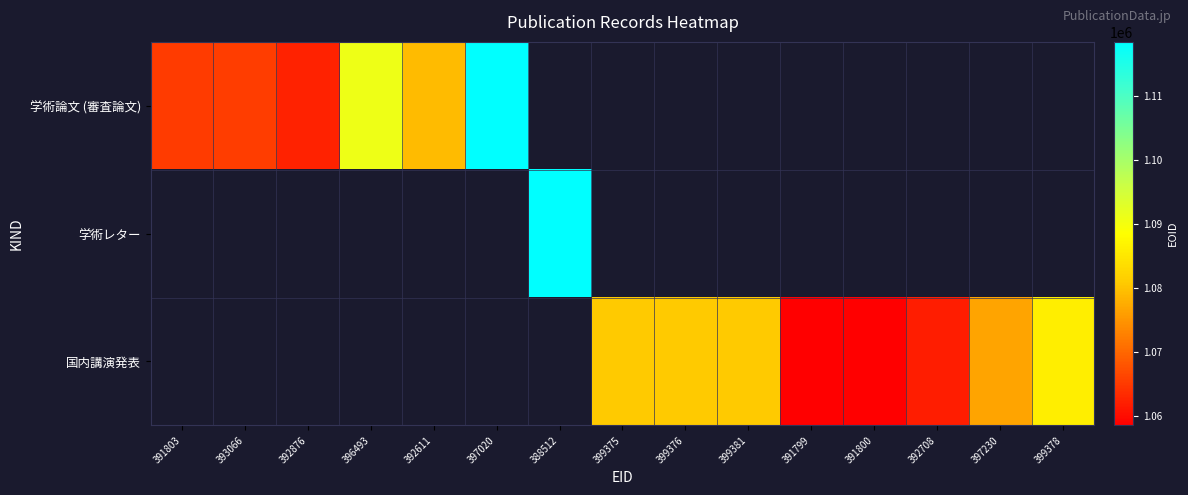

What is the difference between the maximum and minimum values in the 学術論文 (審査論文) series?

56128.0